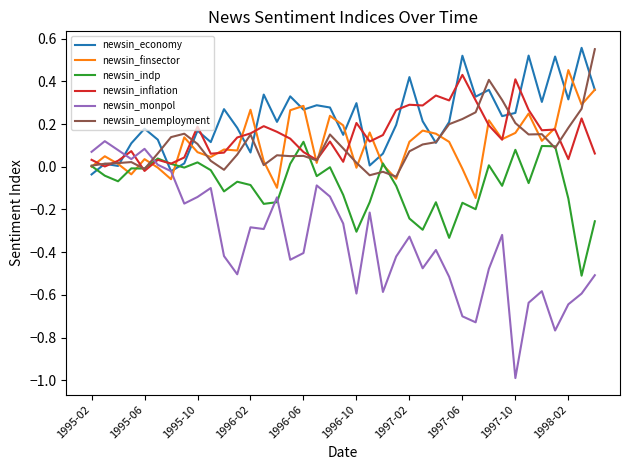

Which series has the largest total across all categories?

newsin_economy